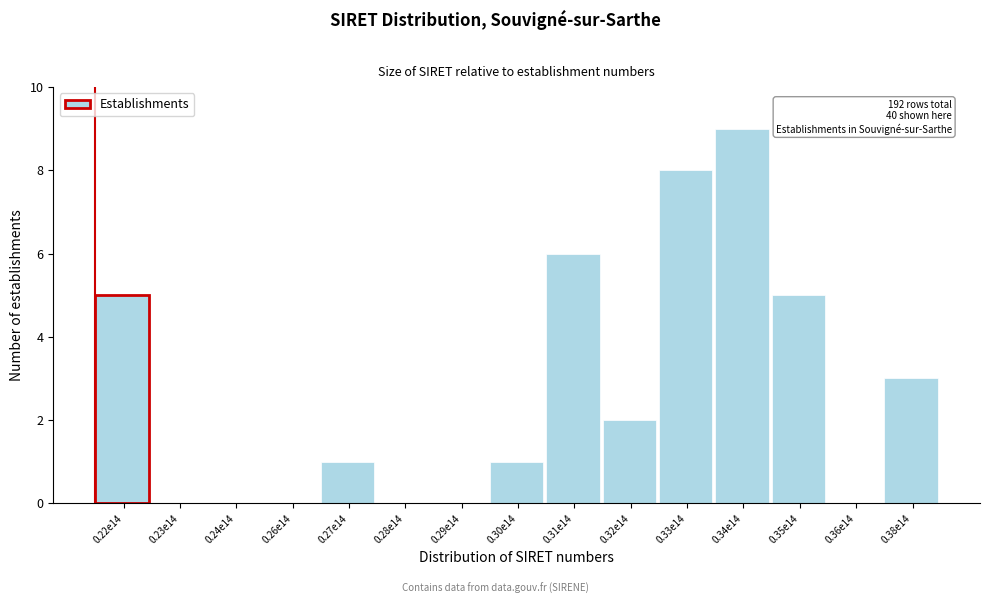

Reading left to right, transcribe all the data shown in this chart.

0.22e14=5	0.23e14=0	0.24e14=0	0.26e14=0	0.27e14=1	0.28e14=0	0.29e14=0	0.30e14=1	0.31e14=6	0.32e14=2	0.33e14=8	0.34e14=9	0.35e14=5	0.36e14=0	0.38e14=3